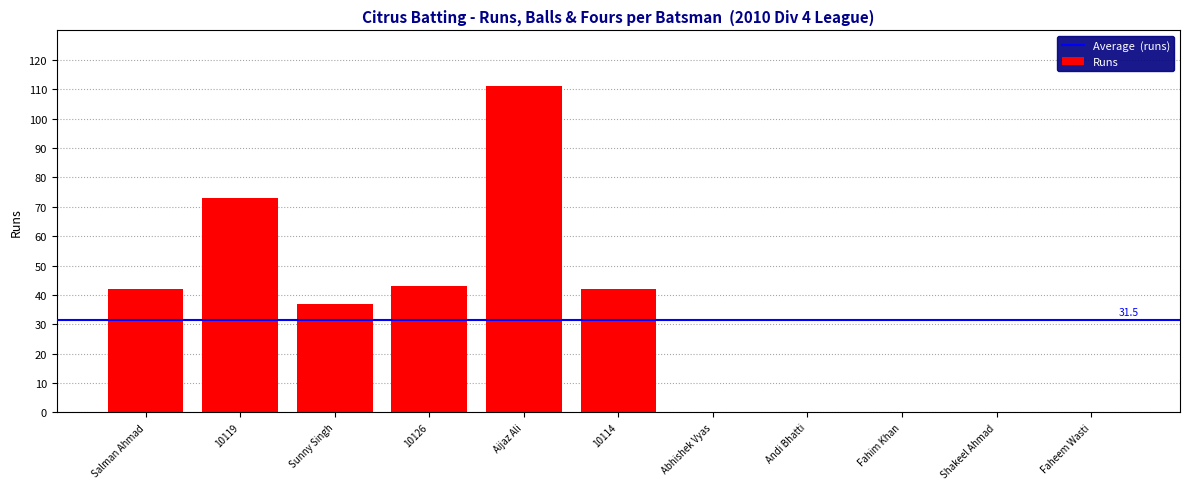

Reading left to right, extract all data points from this chart.

Salman Ahmad=42	10119=73	Sunny Singh=37	10126=43	Aijaz Ali=111	10114=42	Abhishek Vyas=0	Andi Bhatti=0	Fahim Khan=0	Shakeel Ahmad=0	Faheem Wasti=0